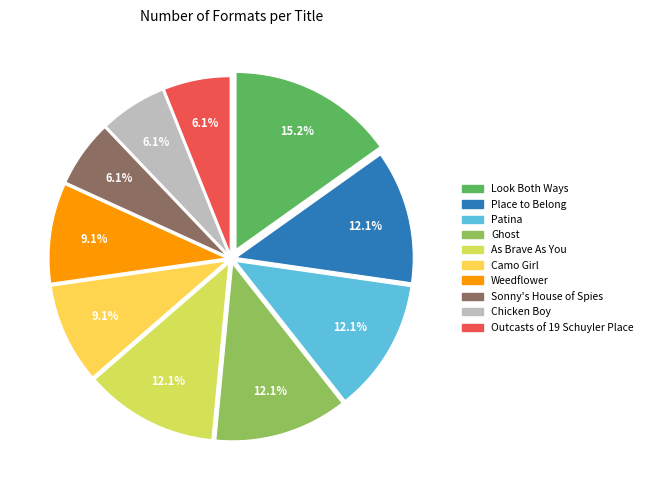

Count the number of slices in the pie.

10